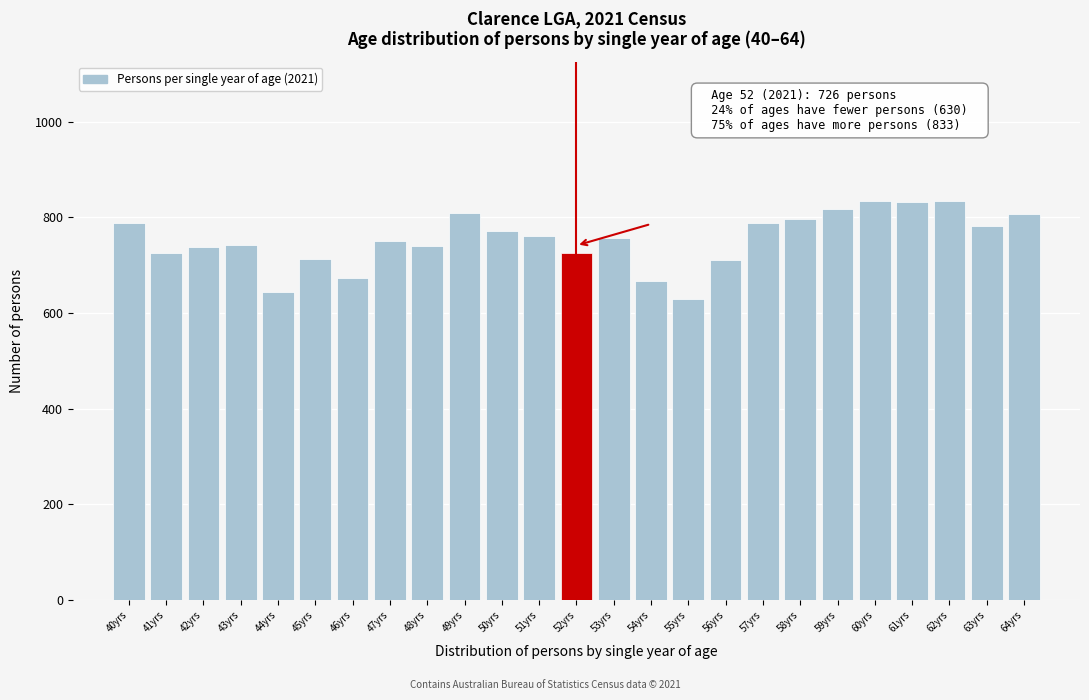

What is the greatest value displayed?

833